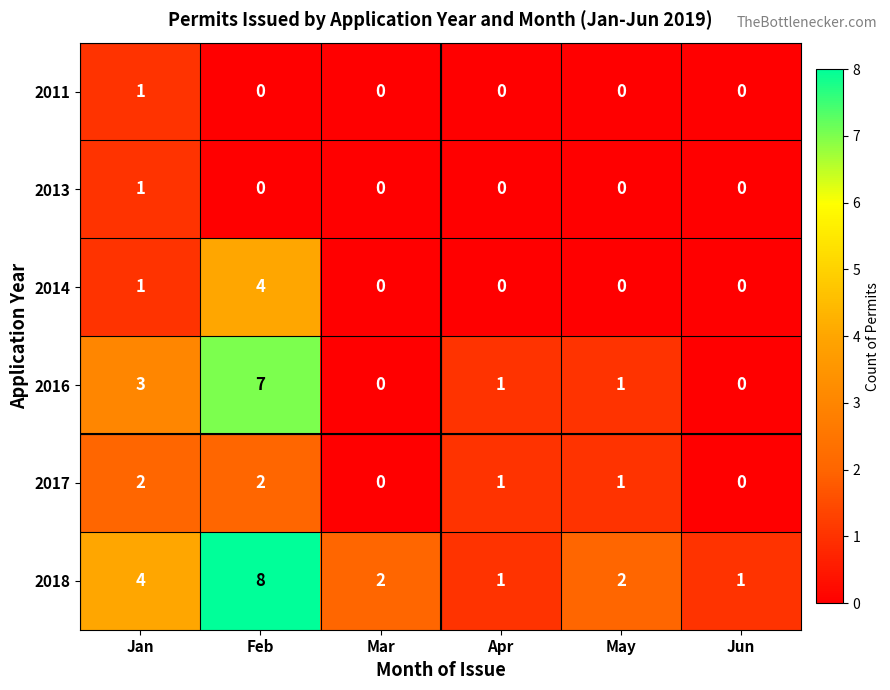

Which series has the largest total across all categories?

2018